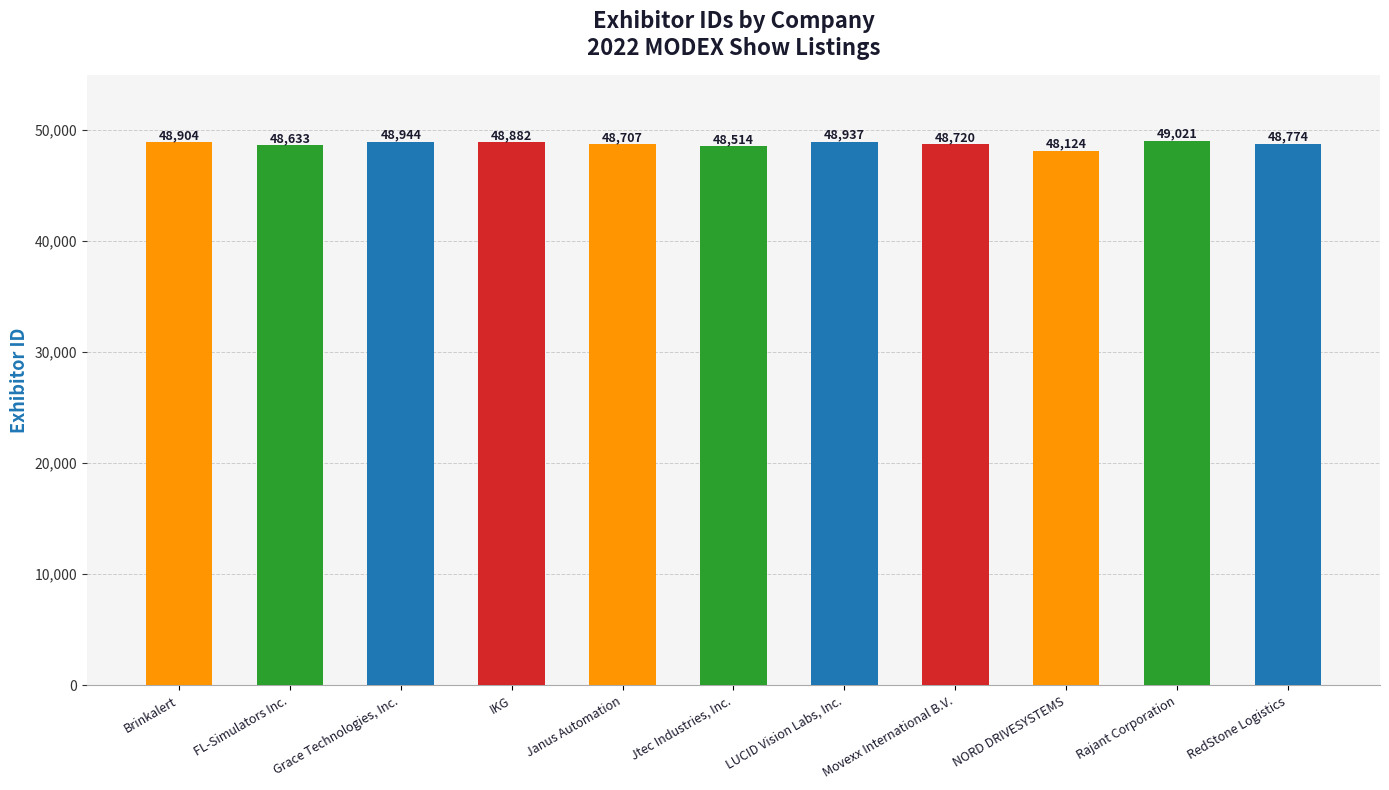

Does the chart contain any negative values?

No